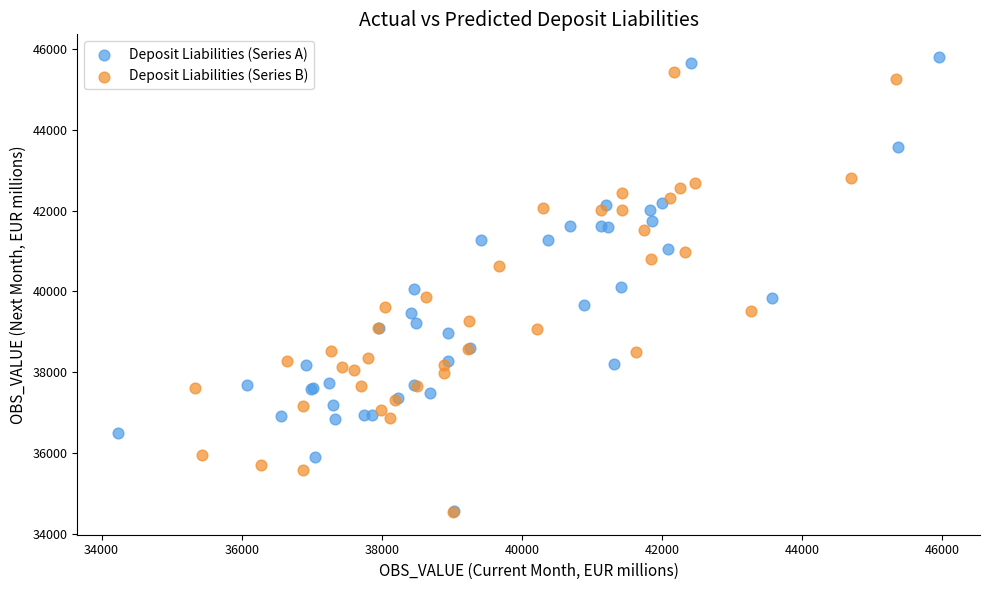

What are all the series names shown in the legend?

Deposit Liabilities (Series A), Deposit Liabilities (Series B)